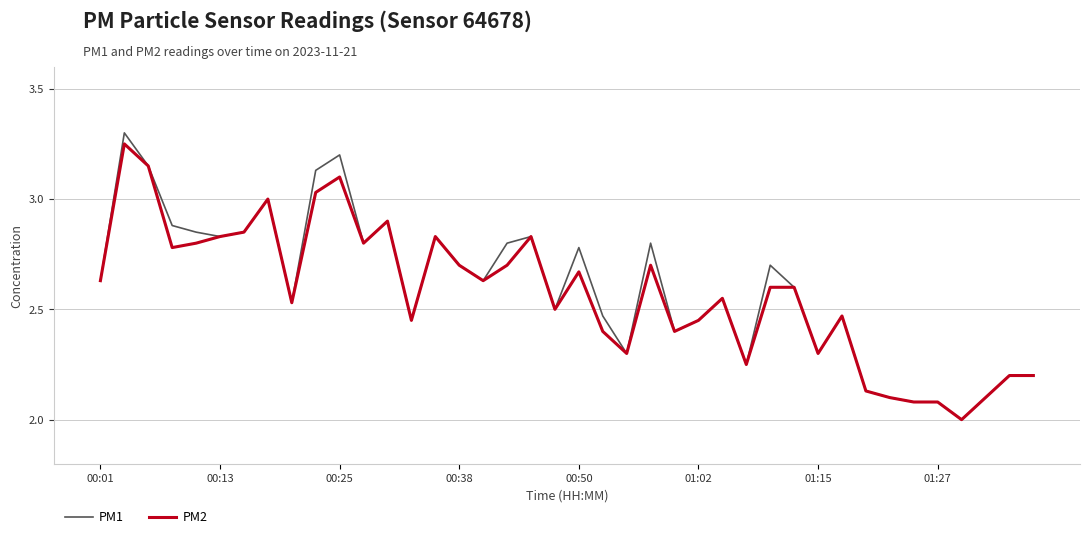

What is the maximum value shown in the chart?

3.3